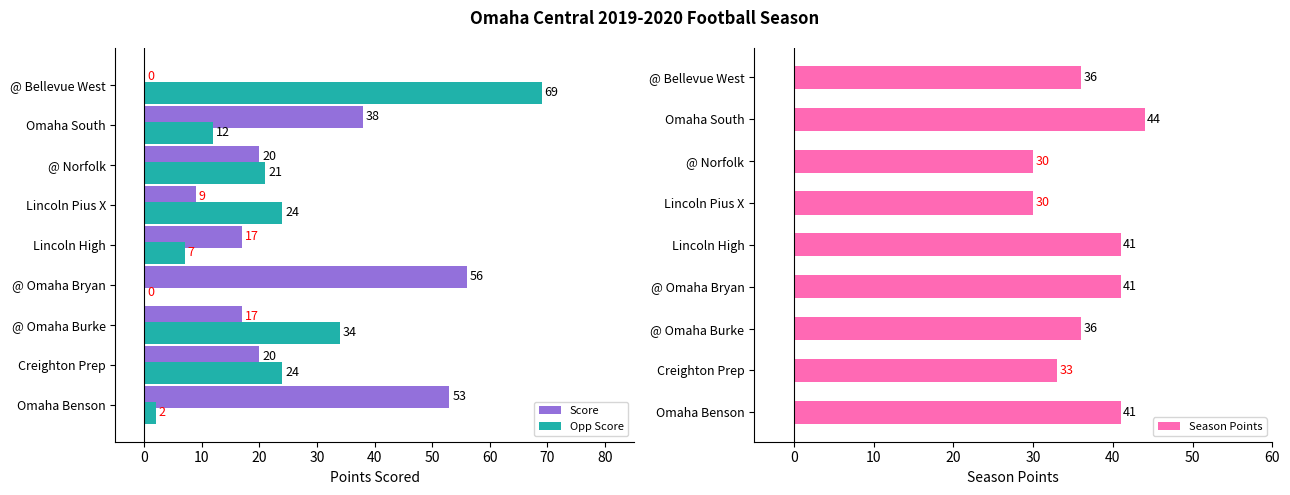

What are all the series names shown in the legend?

Score, Opp Score, Season Points